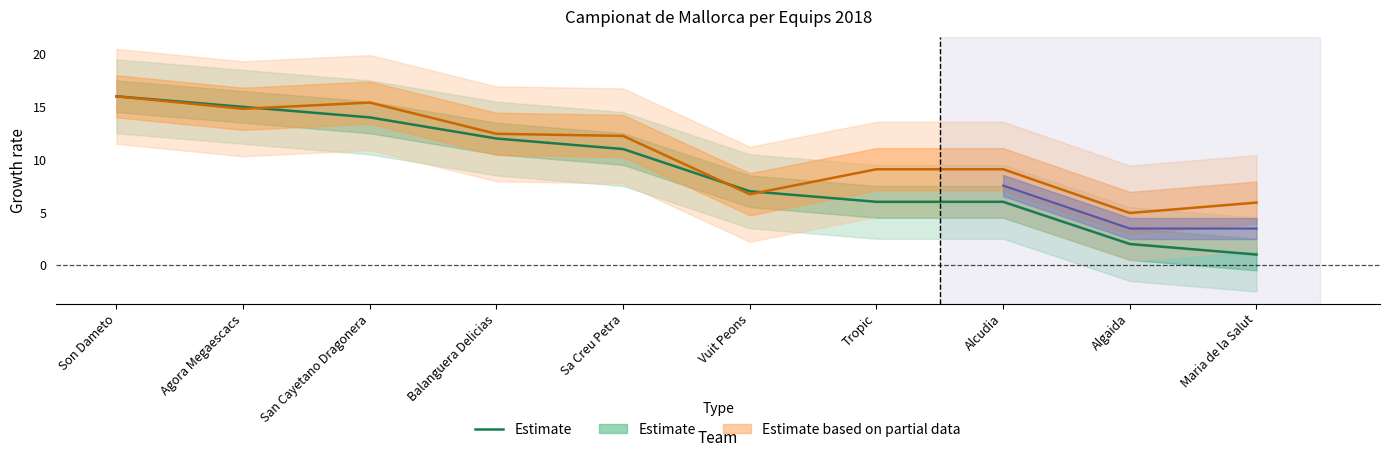

Reading left to right, extract all data points from this chart.

Son Dameto=16	Agora Megaescacs=15	San Cayetano Dragonera=14	Balanguera Delicias=12	Sa Creu Petra=11	Vuit Peons=7	Tropic=6	Alcudia=6	Algaida=2	Maria de la Salut=1